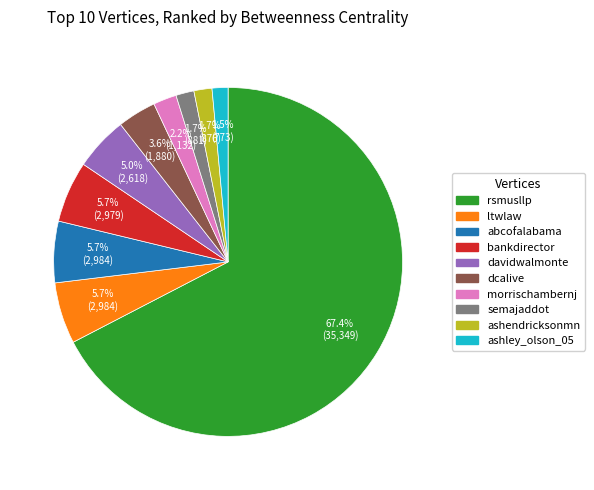

The davidwalmonte slice represents 5% of the pie. True or false?

True